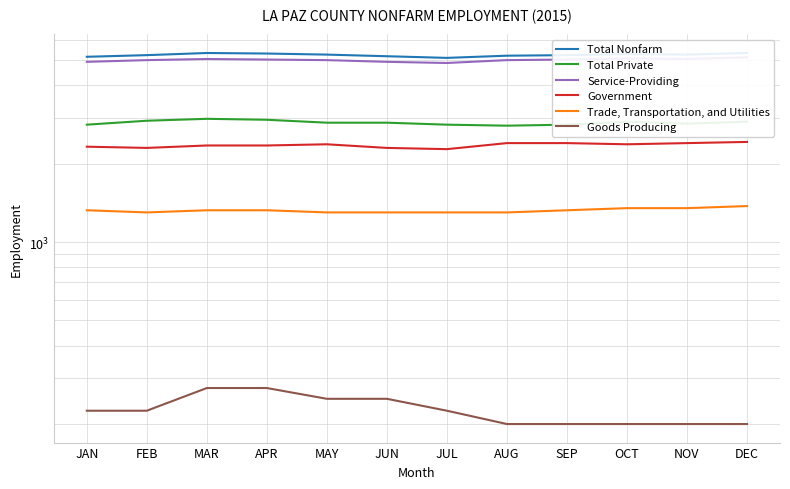

Reading left to right, list all the values displayed in this chart.

Total Nonfarm: 5150	5225	5325	5300	5250	5175	5100	5200	5225	5275	5250	5325
Total Private: 2825	2925	2975	2950	2875	2875	2825	2800	2825	2900	2850	2900
Service-Providing: 4925	5000	5050	5025	5000	4925	4875	5000	5025	5075	5050	5125
Government: 2325	2300	2350	2350	2375	2300	2275	2400	2400	2375	2400	2425
Trade, Transportation, and Utilities: 1325	1300	1325	1325	1300	1300	1300	1300	1325	1350	1350	1375
Goods Producing: 225	225	275	275	250	250	225	200	200	200	200	200